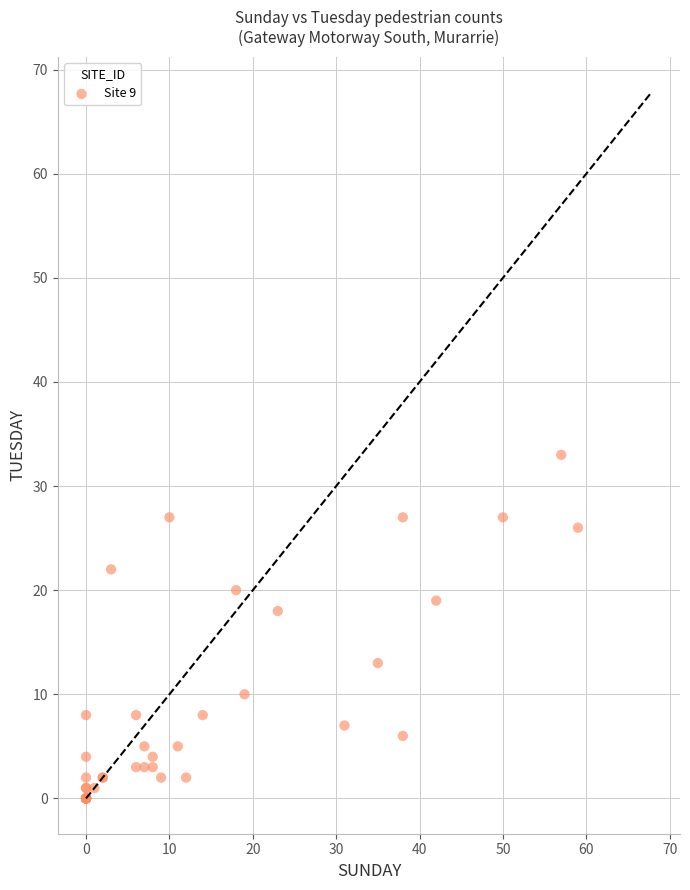

What Y value in the scatter plot is closest to 16?

18